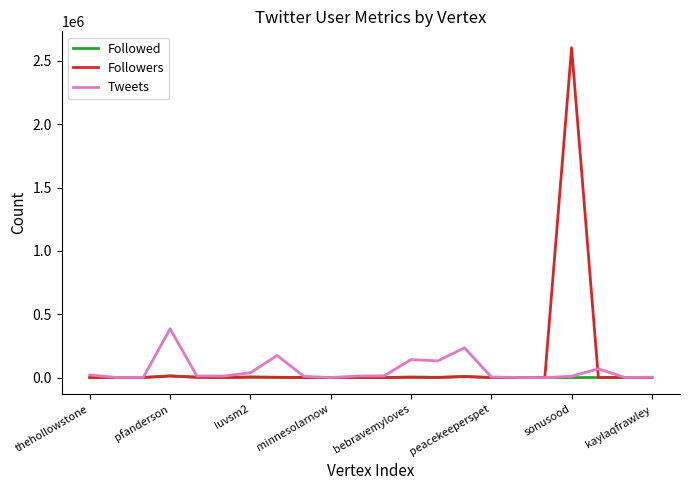

What is the maximum value shown in the chart?

2602820